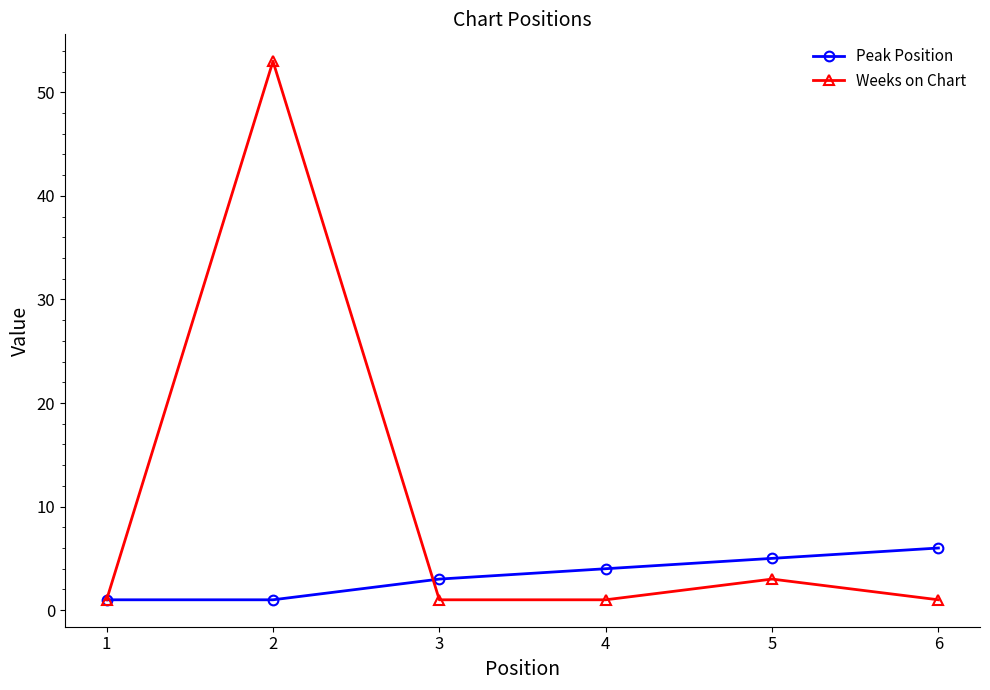

The Peak Position series shows 3 at 6. True or false?

False